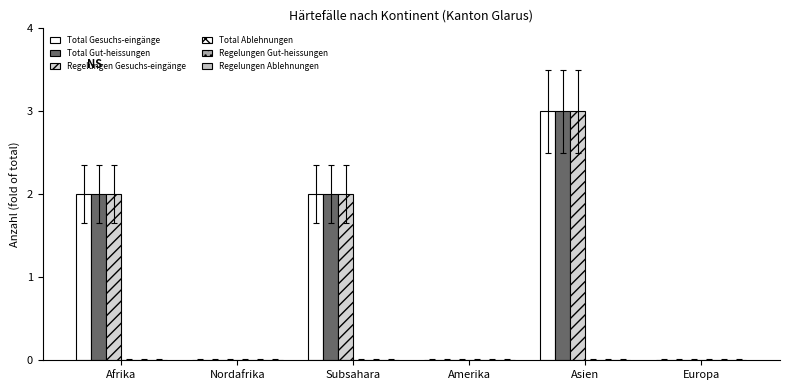

What is the label of the 5th bar from the left?

Asien